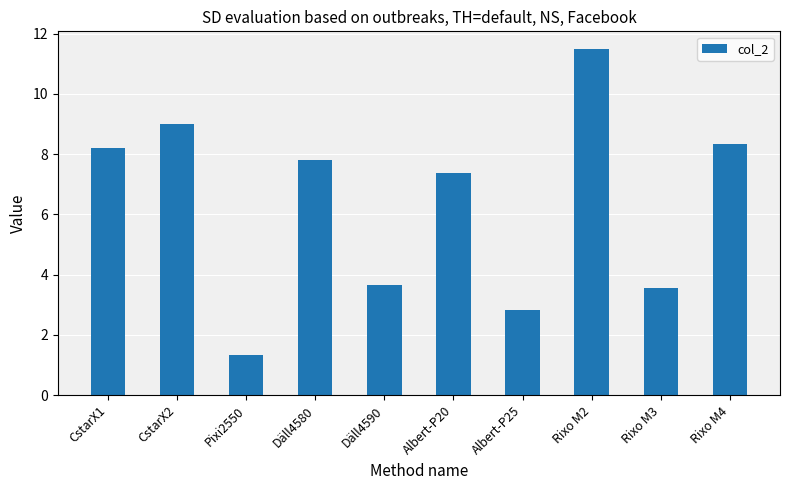

Is it true that the value at Rixo M3 is 4.9?

False